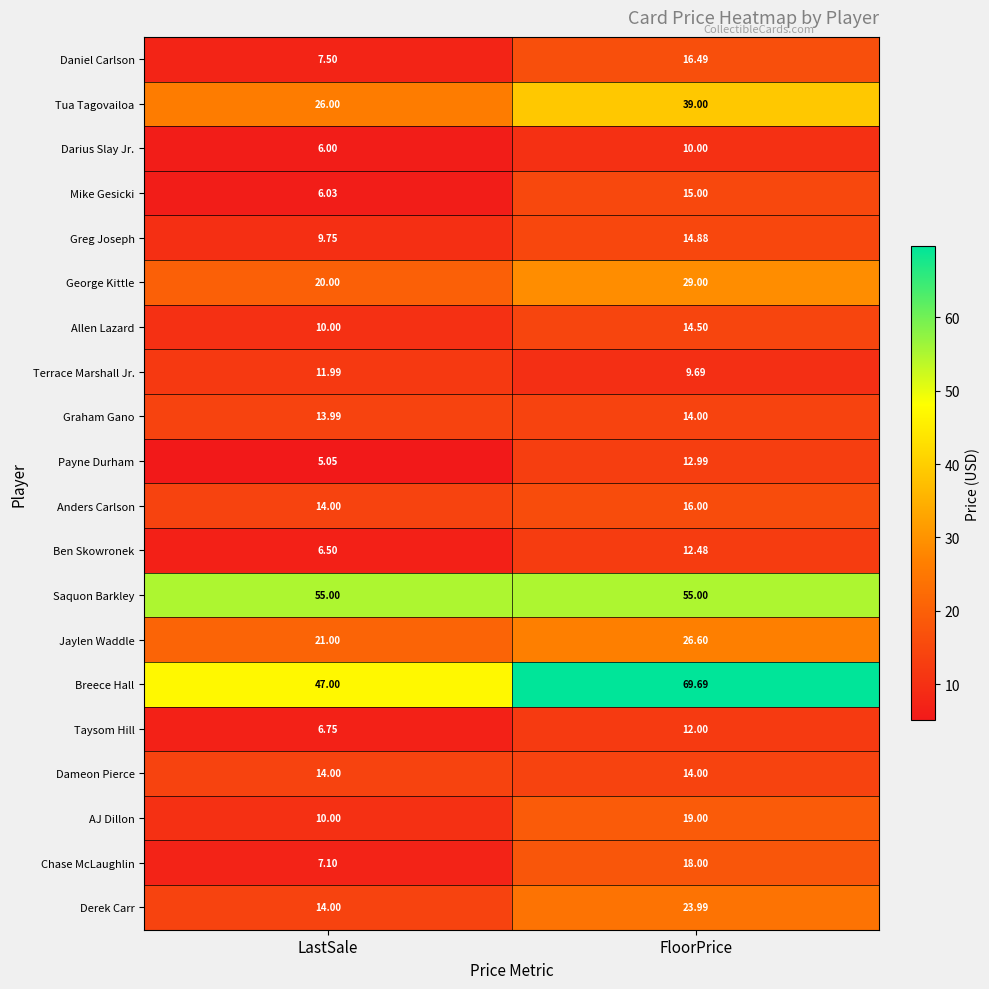

At which label is Jaylen Waddle closest to 23?

LastSale